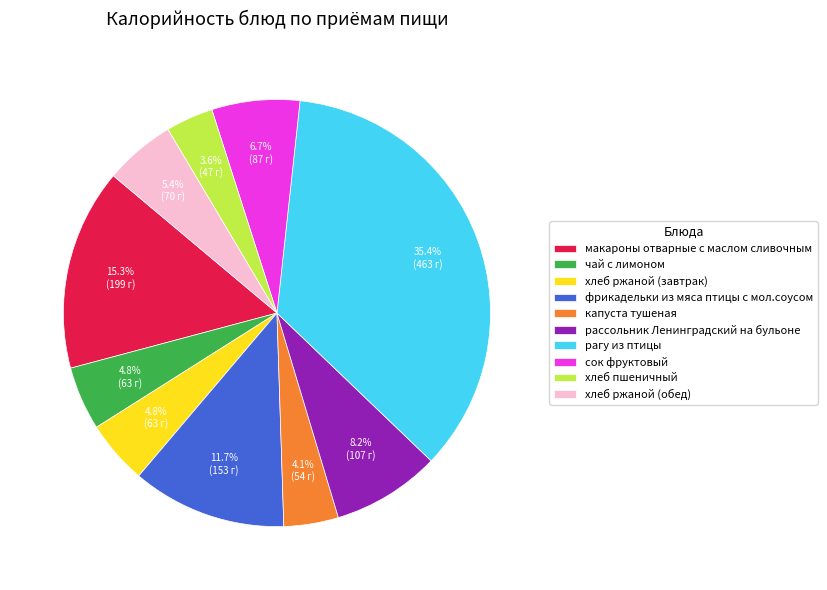

What is the smallest slice in the pie chart?

хлеб пшеничный